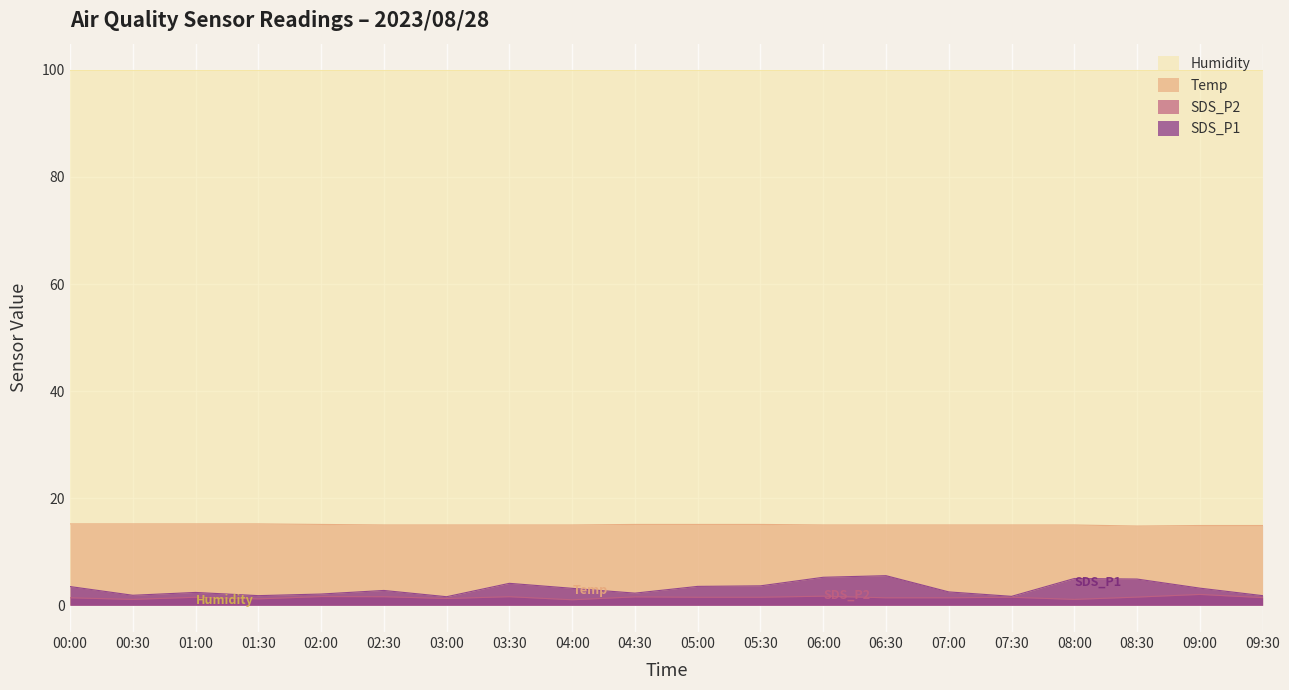

True or false: SDS_P1 and Humidity intersect in this chart.

False